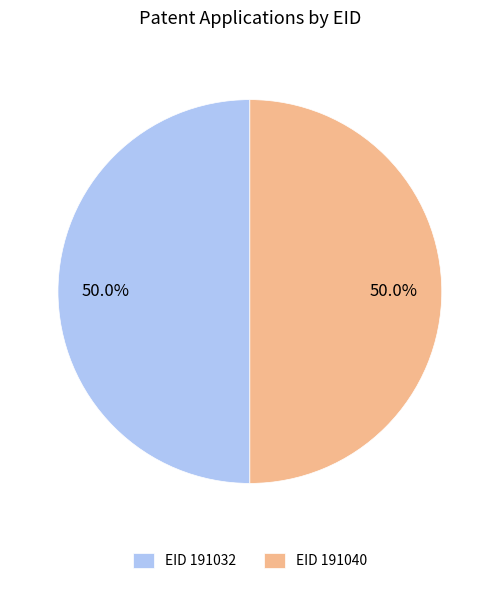

Count the number of slices in the pie.

2